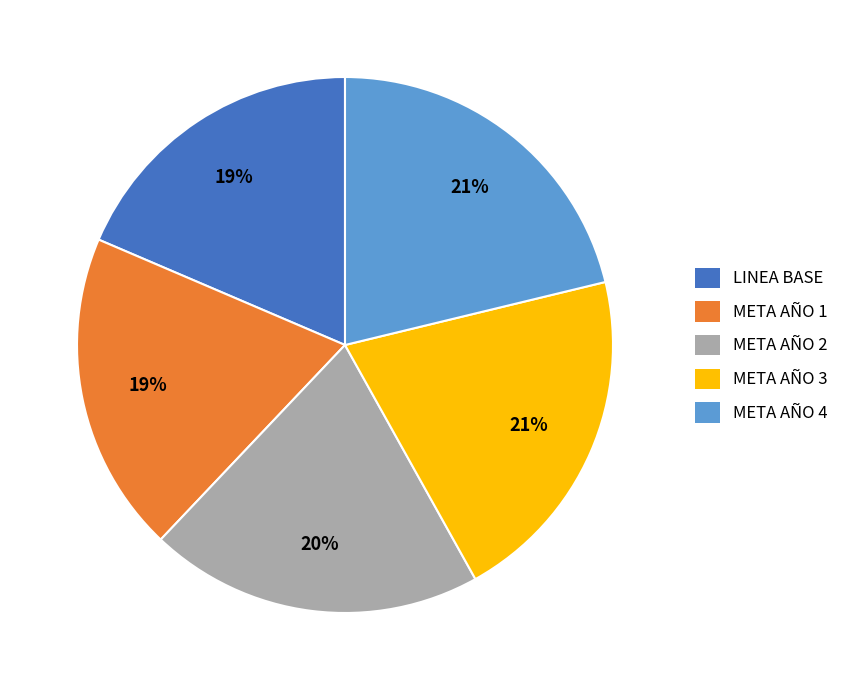

True or false: META AÑO 1 accounts for 12% of the total.

False